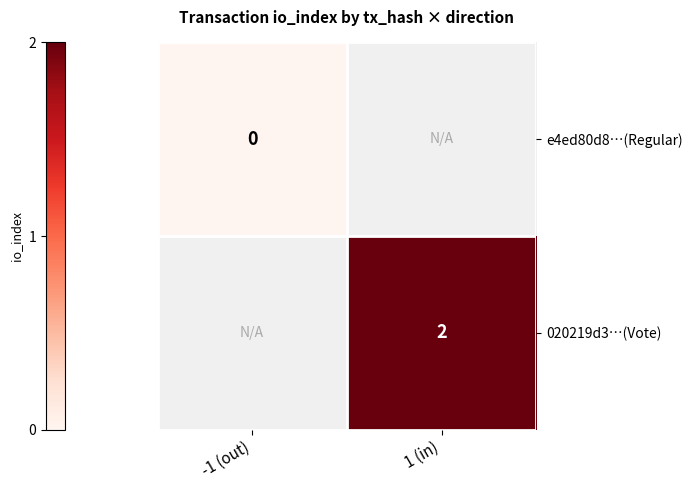

True or false: 020219d3…(Vote) has a value of 2.0 at 1 (in).

True